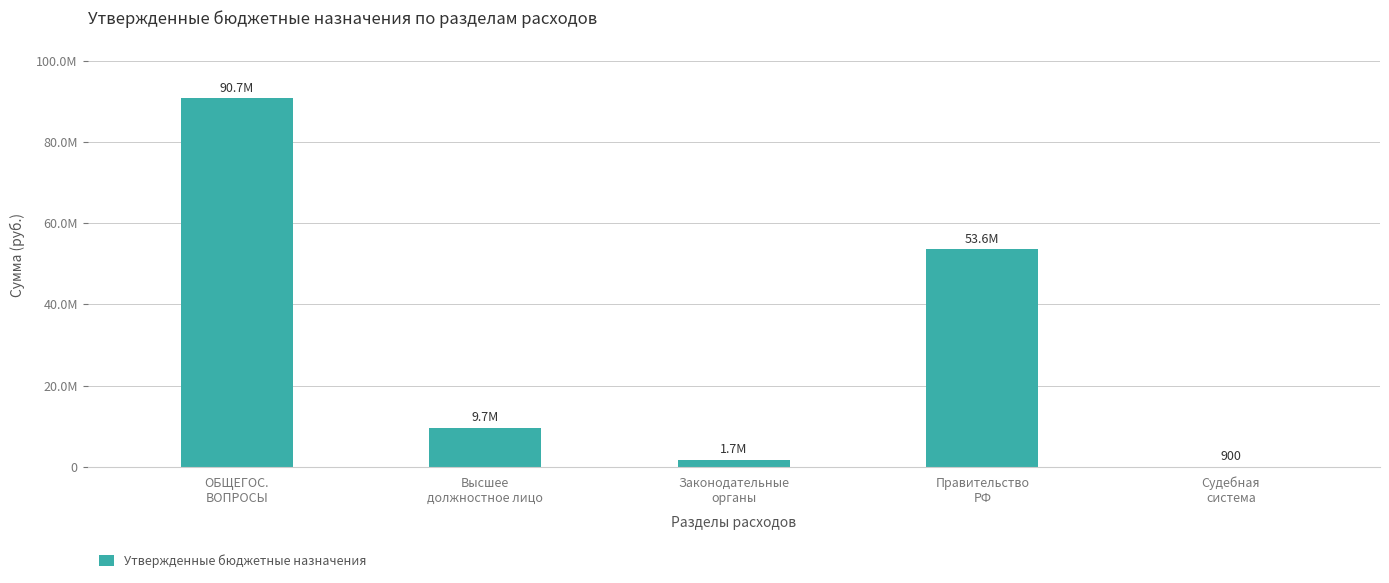

Between ОБЩЕГОС.
ВОПРОСЫ and Судебная
система, which is larger?

ОБЩЕГОС.
ВОПРОСЫ